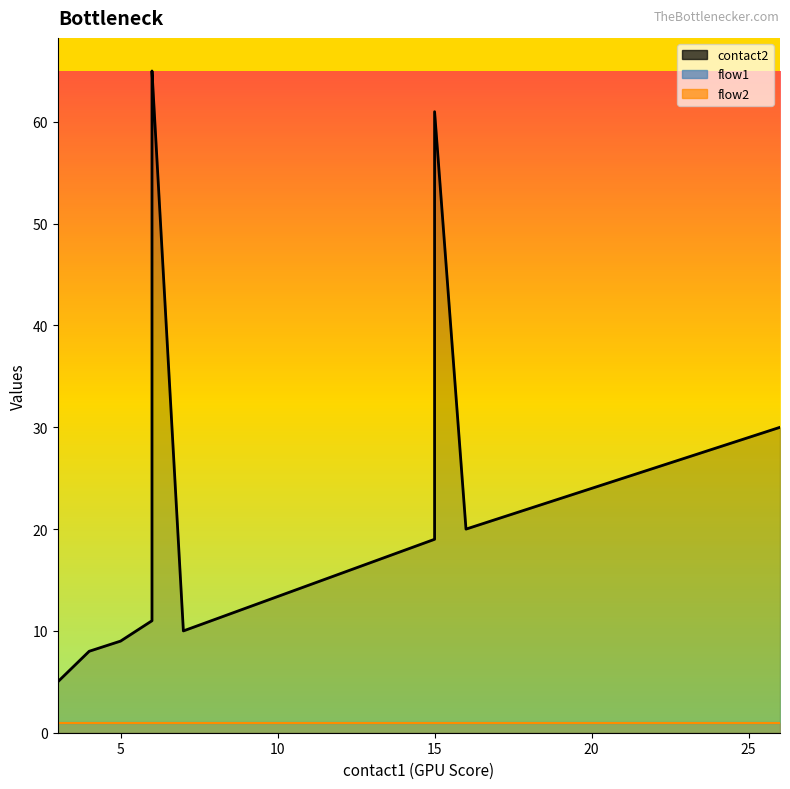

What is the sum of all contact2 values?

527